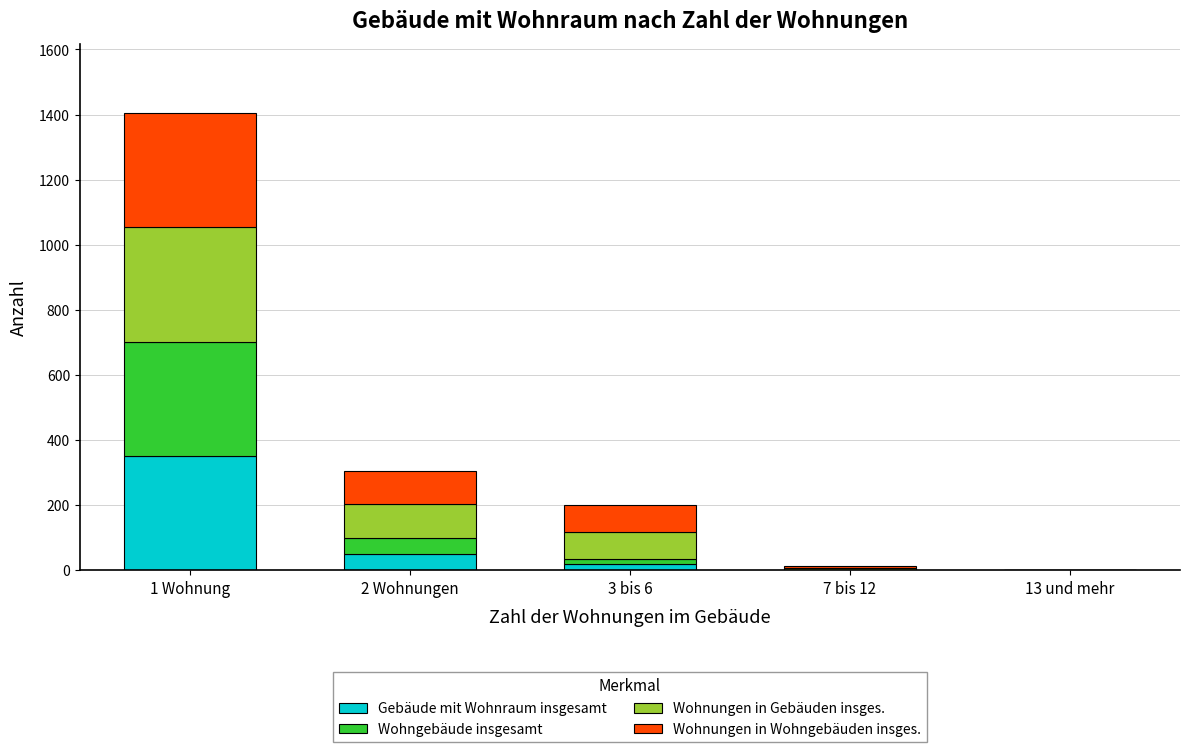

Reading left to right, what are the values for Gebäude mit Wohnraum insgesamt?

1 Wohnung=352	2 Wohnungen=51	3 bis 6=18	7 bis 12=0	13 und mehr=0